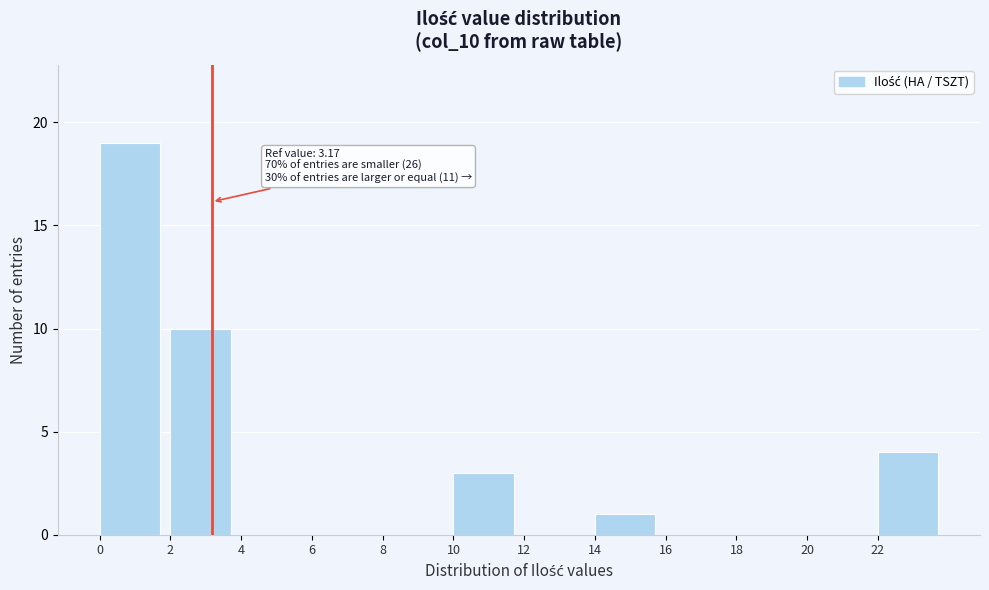

Which range on the x-axis has the tallest bar?

0 to 2